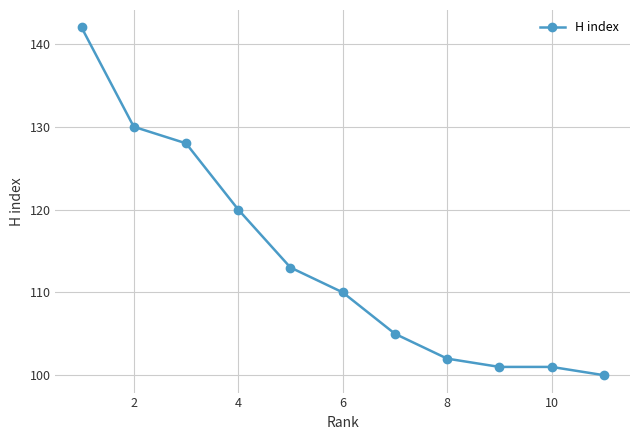

True or false: the data has more than 1 interior local peaks.

False